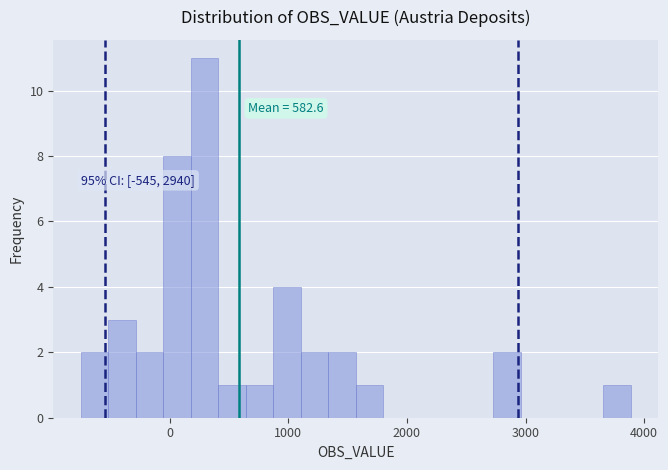

Read against the x-axis, roughly where is the centre of the tallest bar?

300